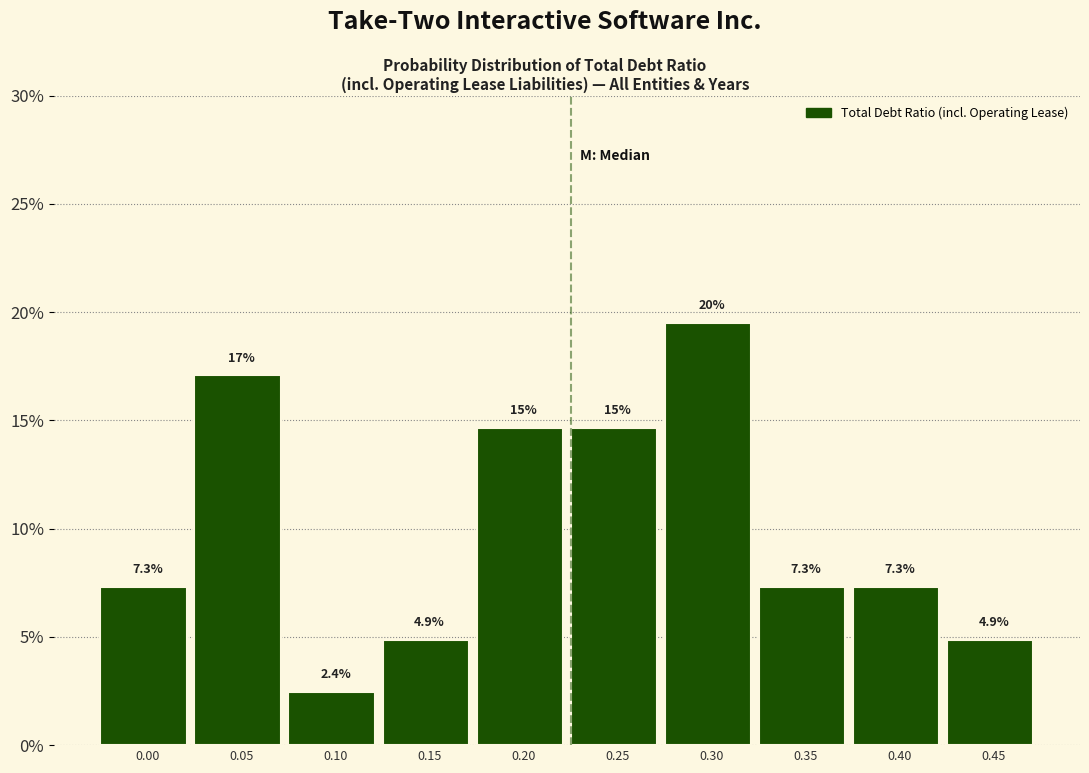

Are the bars horizontal?

No